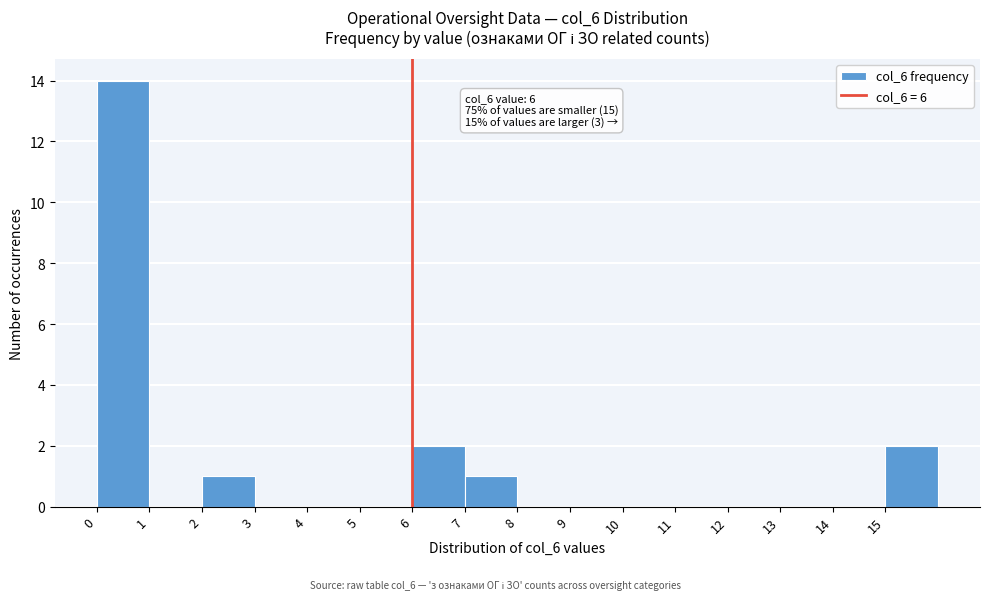

Which range on the x-axis has the tallest bar?

0 to 1